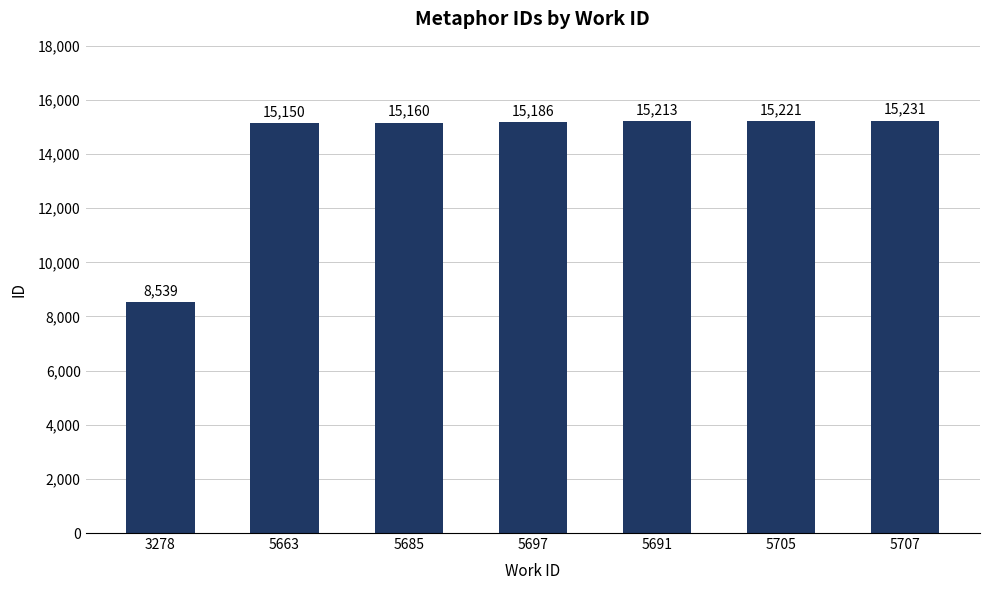

What is the sum of the values at 5663 and 5685?

30310